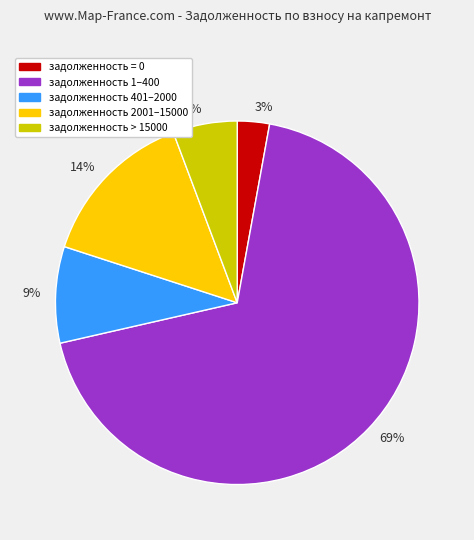

How many segments does this pie chart have?

5